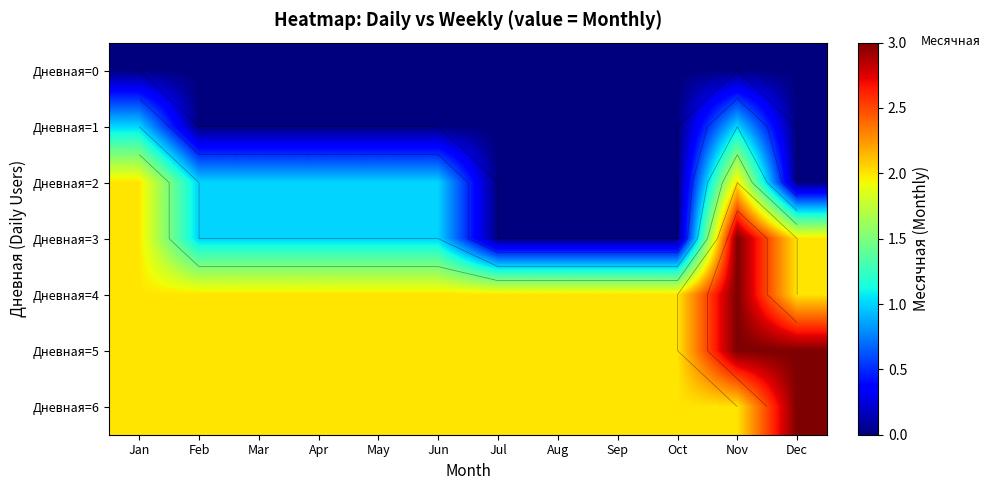

List the series in order of their peak value, highest first.

Дневная=3, Дневная=4, Дневная=5, Дневная=6, Дневная=2, Дневная=1, Дневная=0